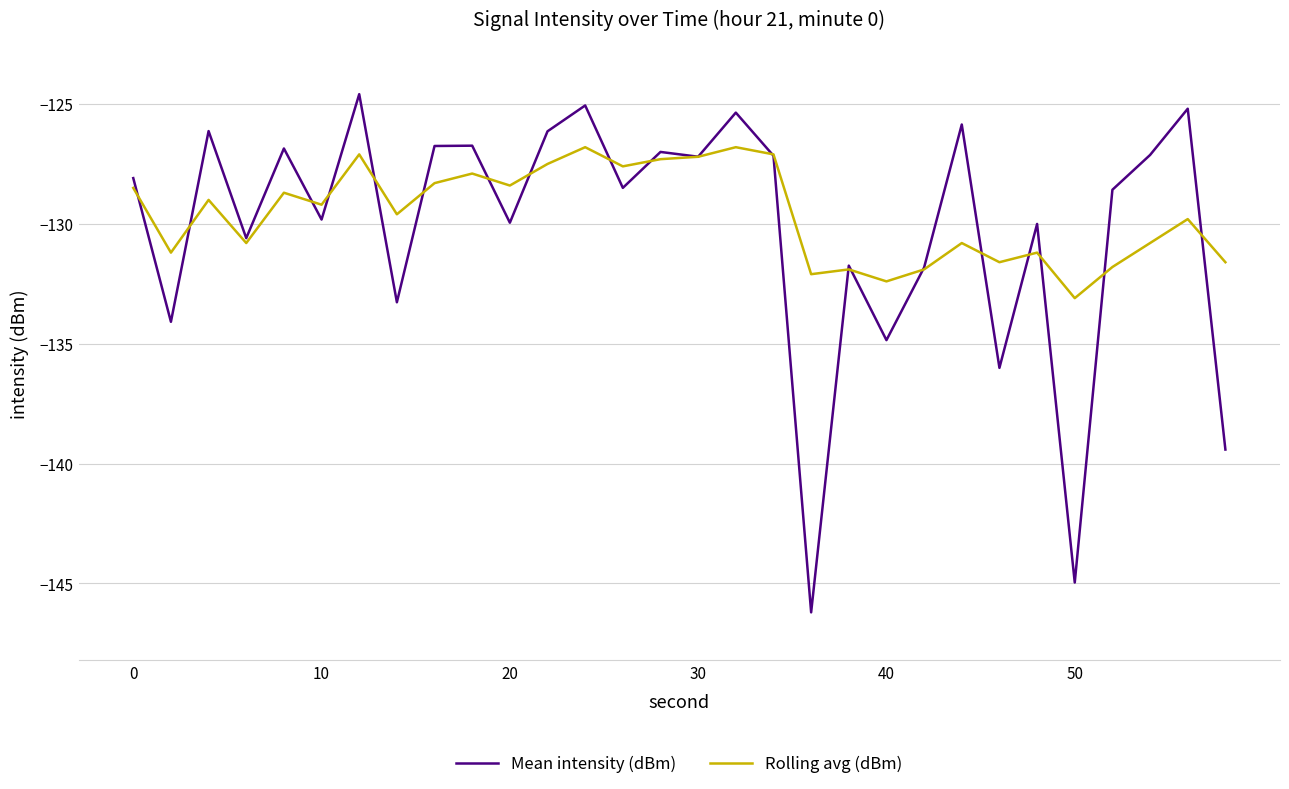

Which series has the largest range (max minus min)?

Mean intensity (dBm)